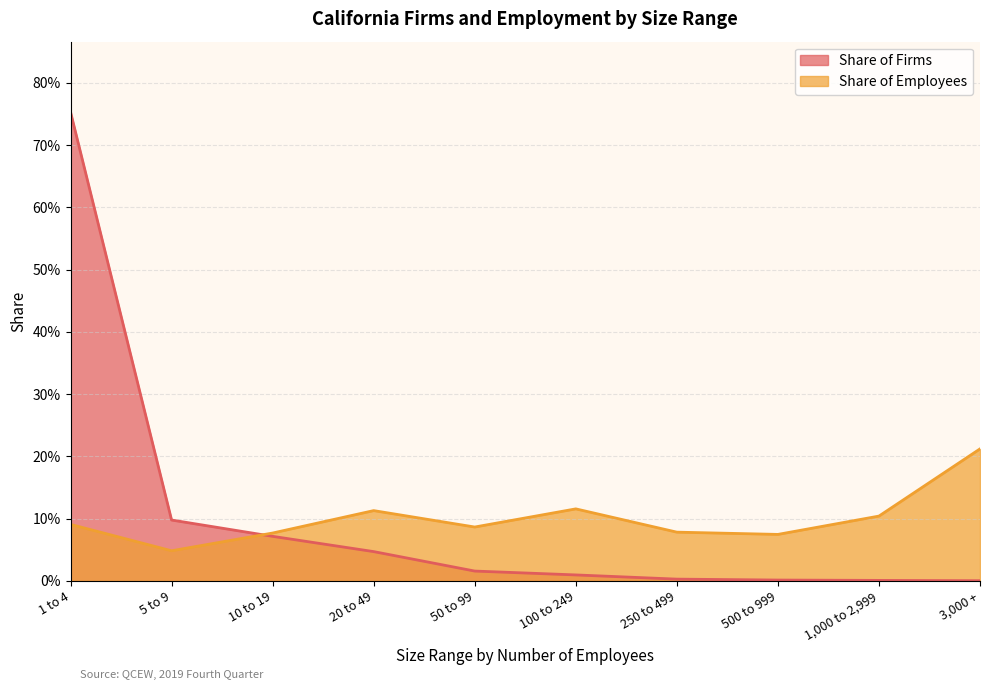

What is the average value of the Share of Firms series?

0.1